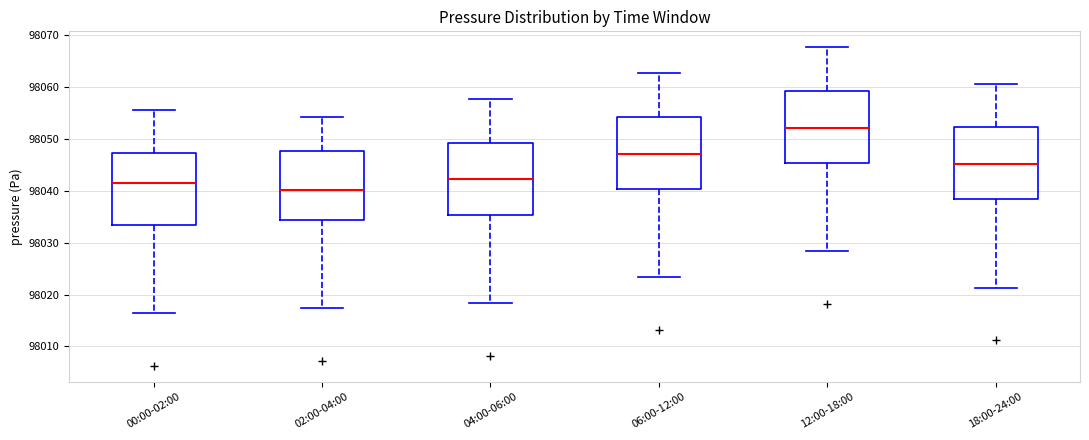

Which box's median line is the highest?

12:00-18:00